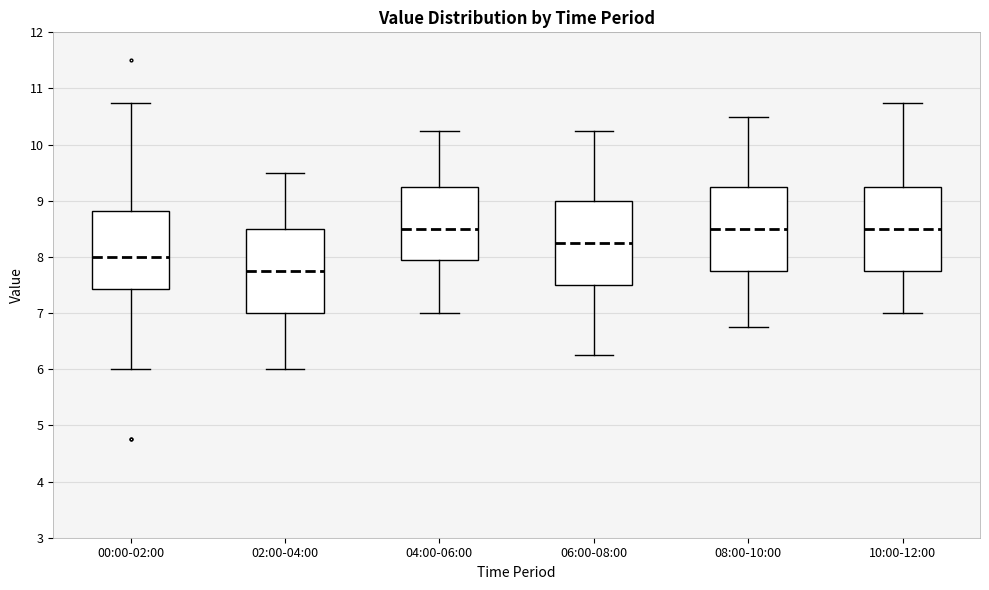

Reading left to right, transcribe this box plot: for each box, give where its median line is, the range the box spans, and where its two whiskers end, as read against the y-axis. The values are not printed on the chart, so give them approximately, as read against the axis.

00:00-02:00: median 8.0, box 7.4 to 8.8, whiskers 6.0 to 10.8
02:00-04:00: median 7.8, box 7.0 to 8.5, whiskers 6.0 to 9.5
04:00-06:00: median 8.5, box 7.9 to 9.3, whiskers 7.0 to 10.3
06:00-08:00: median 8.3, box 7.5 to 9.0, whiskers 6.3 to 10.3
08:00-10:00: median 8.5, box 7.8 to 9.3, whiskers 6.8 to 10.5
10:00-12:00: median 8.5, box 7.8 to 9.3, whiskers 7.0 to 10.8